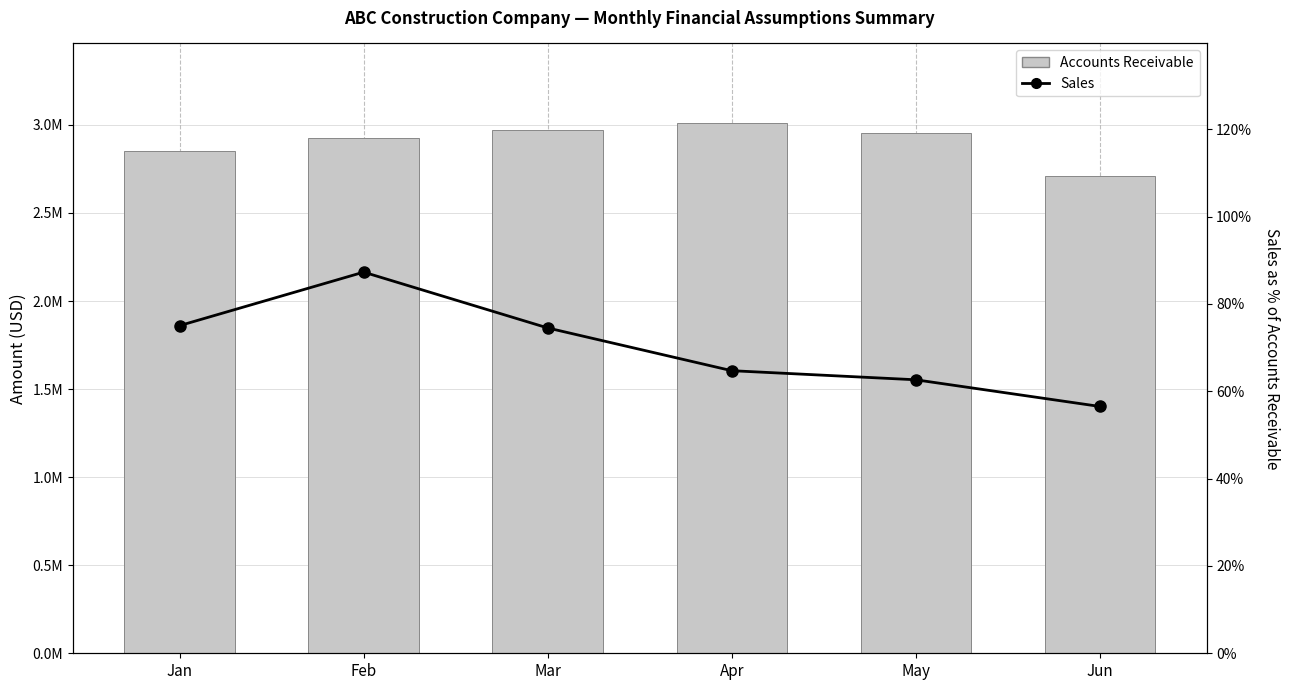

Which series has the widest spread of values?

Accounts Receivable